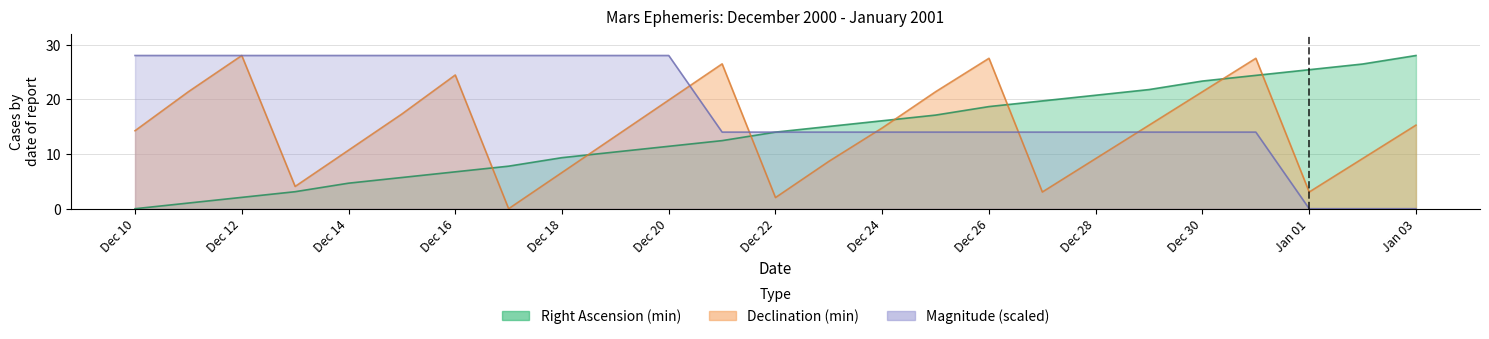

What is the sum of all Dec_min values?

364.5